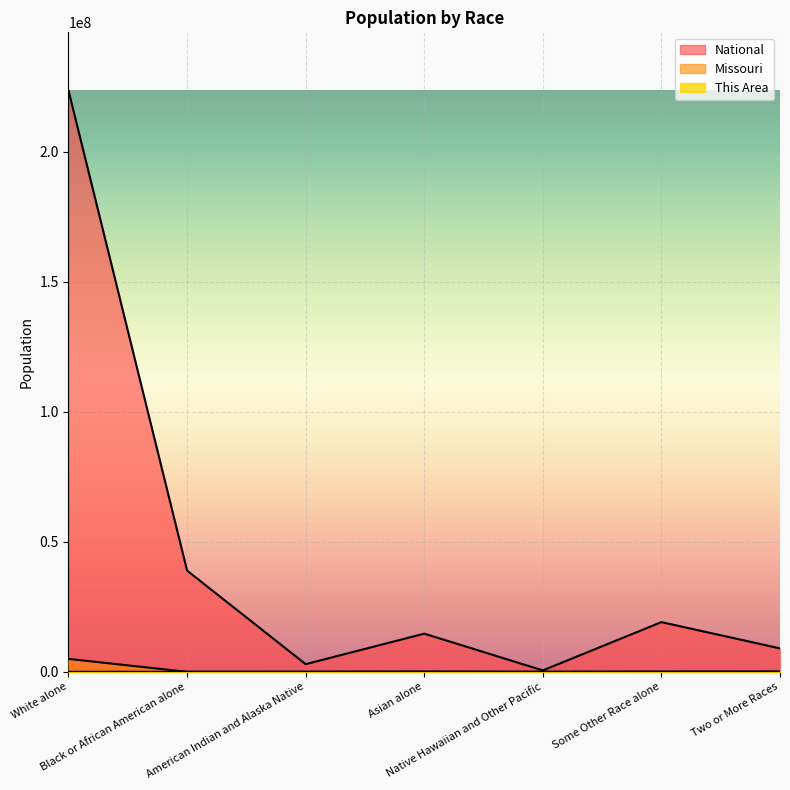

At which label does Missouri reach its minimum?

Black or African American alone